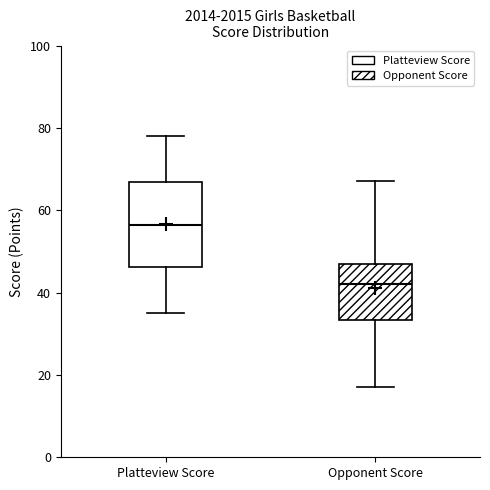

Which box has the highest median line?

Platteview Score